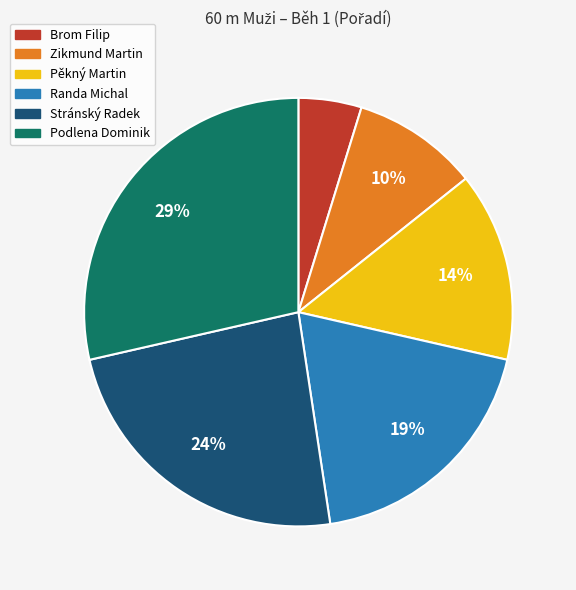

Does any single category account for the majority?

No